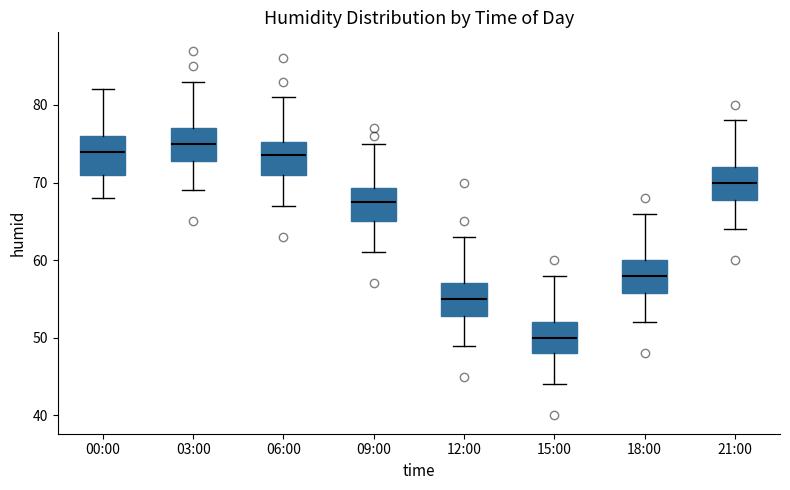

Reading left to right, read every box against the y-axis: the position of its median line, the range the box covers, and the ends of its whiskers. The values are not printed on the chart, so give them approximately, as read against the axis.

00:00: median 74, box 71 to 76, whiskers 68 to 82
03:00: median 75, box 73 to 77, whiskers 69 to 83
06:00: median 74, box 71 to 75, whiskers 67 to 81
09:00: median 68, box 65 to 69, whiskers 61 to 75
12:00: median 55, box 53 to 57, whiskers 49 to 63
15:00: median 50, box 48 to 52, whiskers 44 to 58
18:00: median 58, box 56 to 60, whiskers 52 to 66
21:00: median 70, box 68 to 72, whiskers 64 to 78